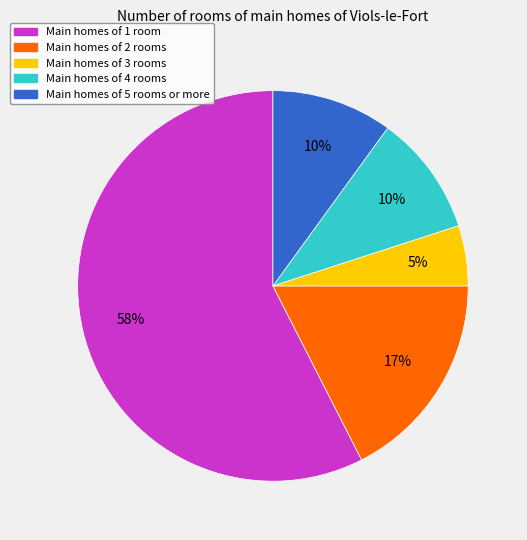

Is there a majority slice in this chart?

Yes